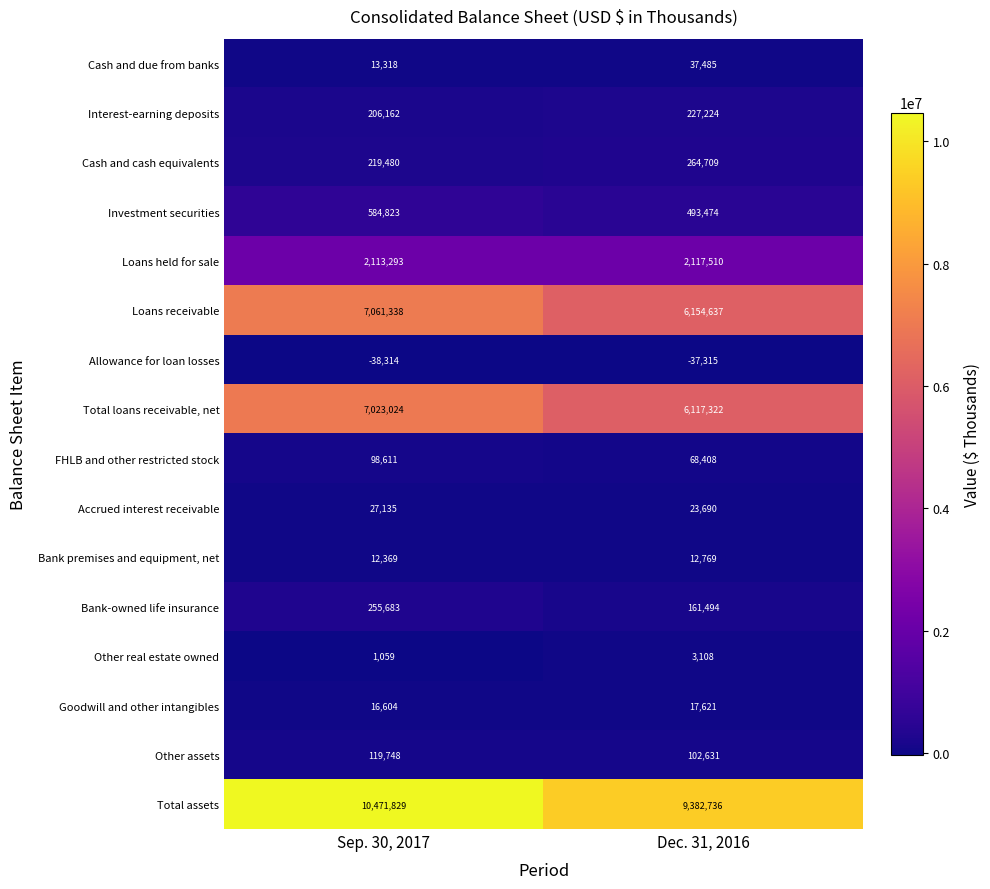

Which category has the highest value across all series?

Sep. 30, 2017